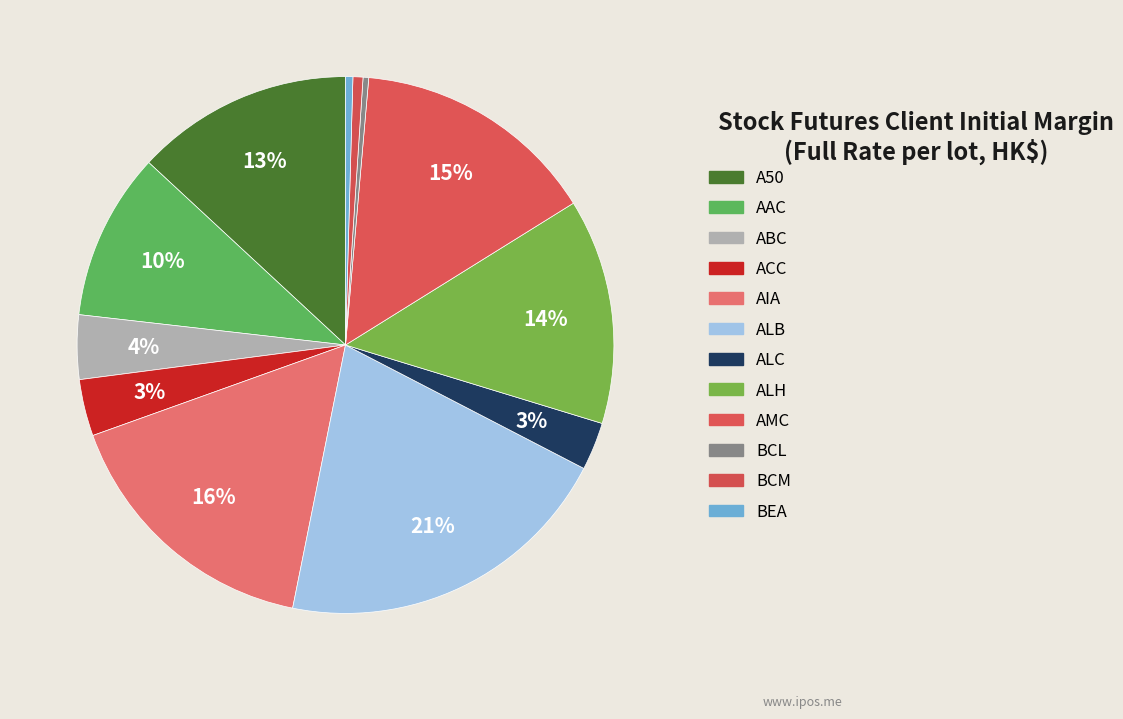

Approximately how many times larger is the value at AIA compared to AMC?

1.1